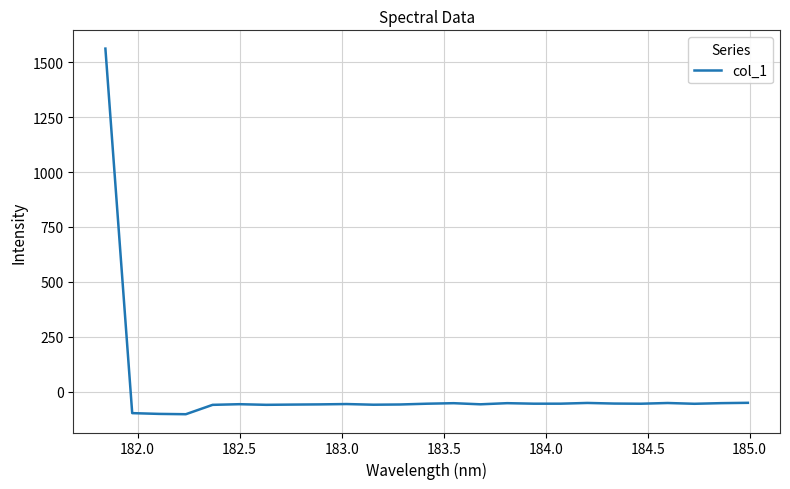

Is this an area chart (filled region under the line)?

No